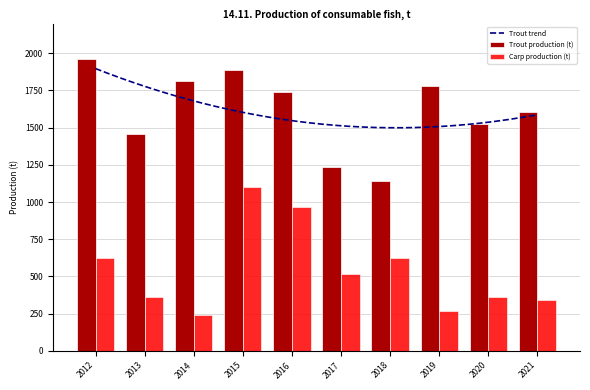

Reading left to right, extract all data points from this chart.

Carp production (t): 2012=626	2013=359	2014=238	2015=1104	2016=970	2017=517	2018=626	2019=266	2020=365	2021=339
Trout production (t): 2012=1963	2013=1459	2014=1816	2015=1889	2016=1738	2017=1234	2018=1140	2019=1781	2020=1526	2021=1604